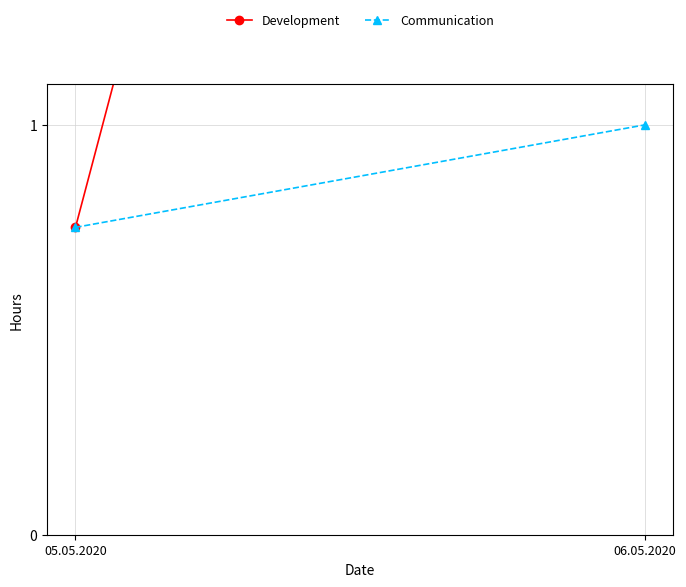

What are all the series names shown in the legend?

Development, Communication